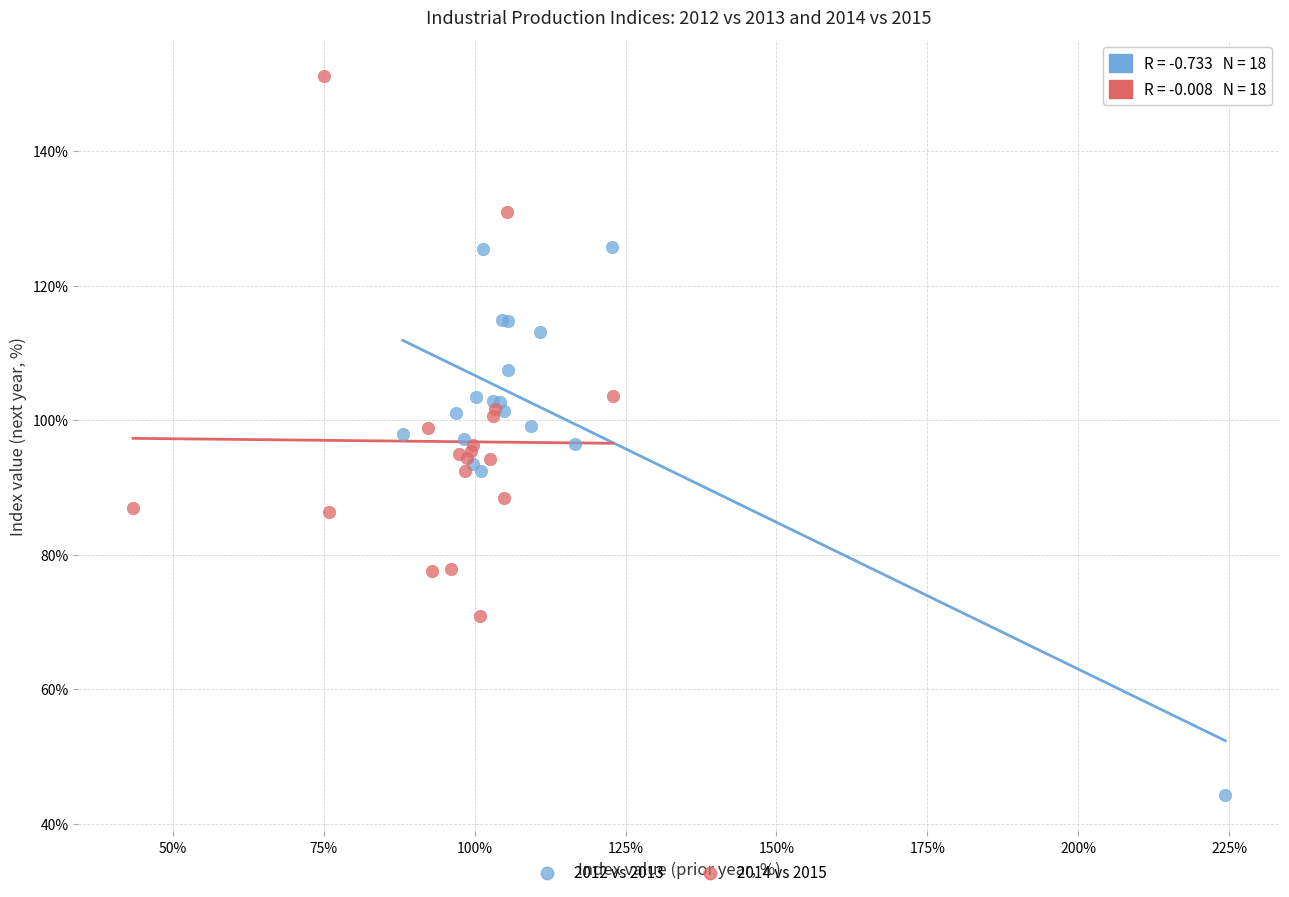

Which series contains the lowest Y value?

2012 vs 2013